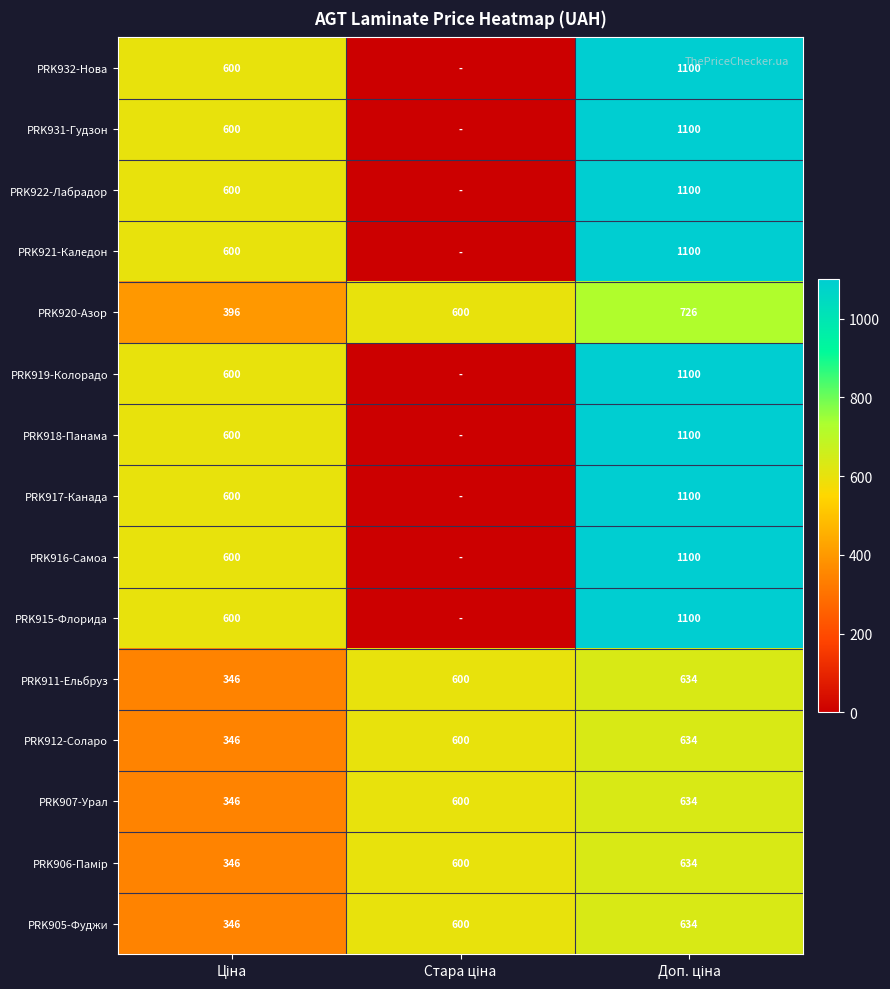

What is the sum of all PRK911-Ельбруз values?

1580